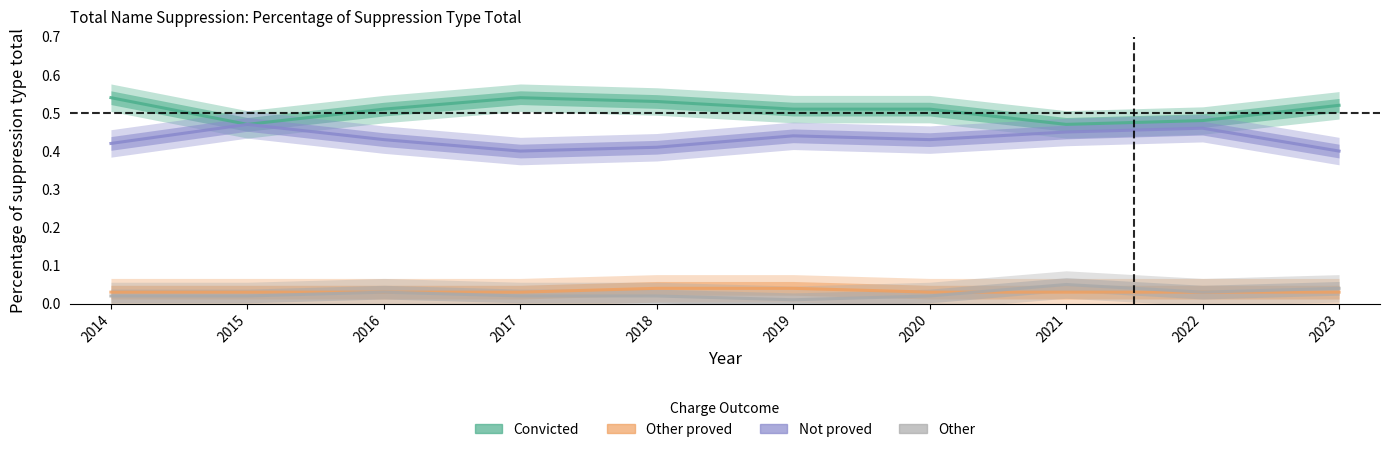

Which category has the highest value across all series?

2014